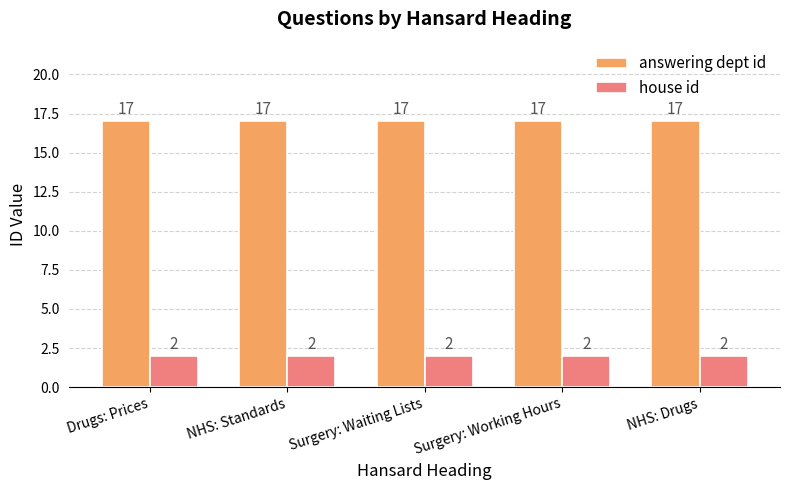

Is it true that house id equals 0 at NHS: Standards?

False